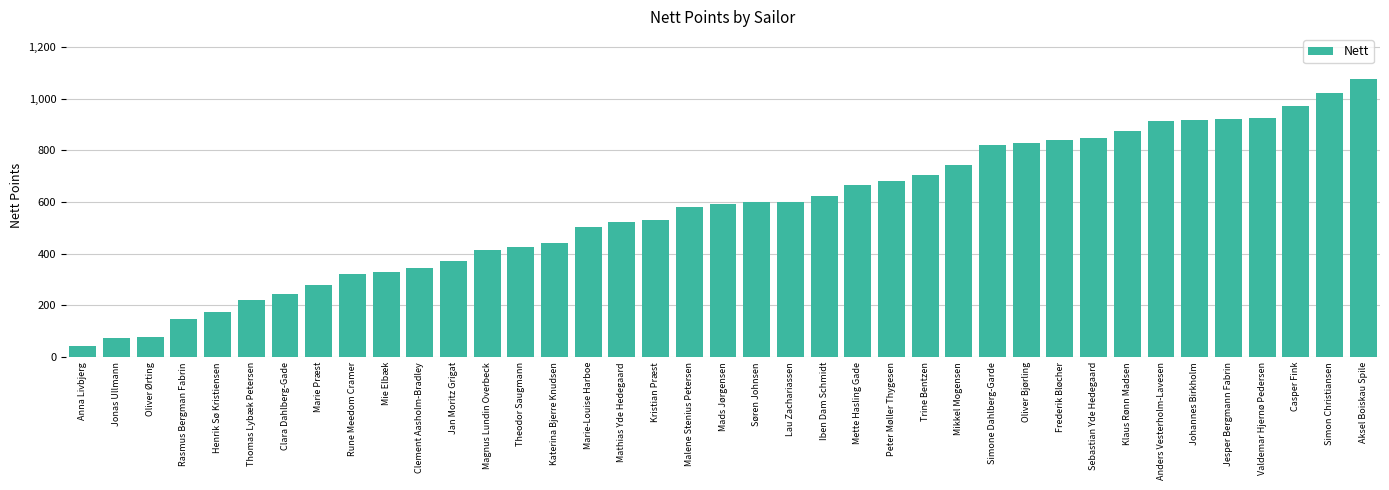

The value at Clara Dahlberg-Gade is 365.8. True or false?

False